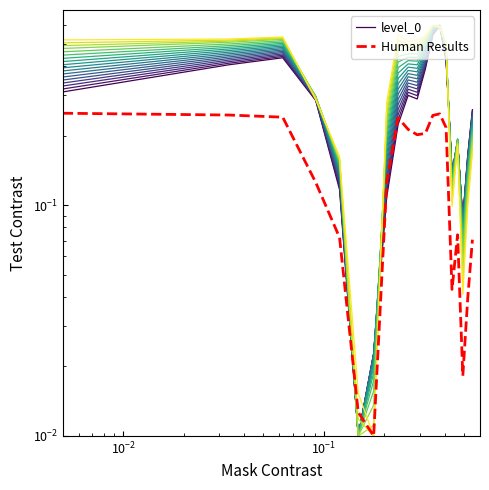

How many distinct data groups are displayed?

2